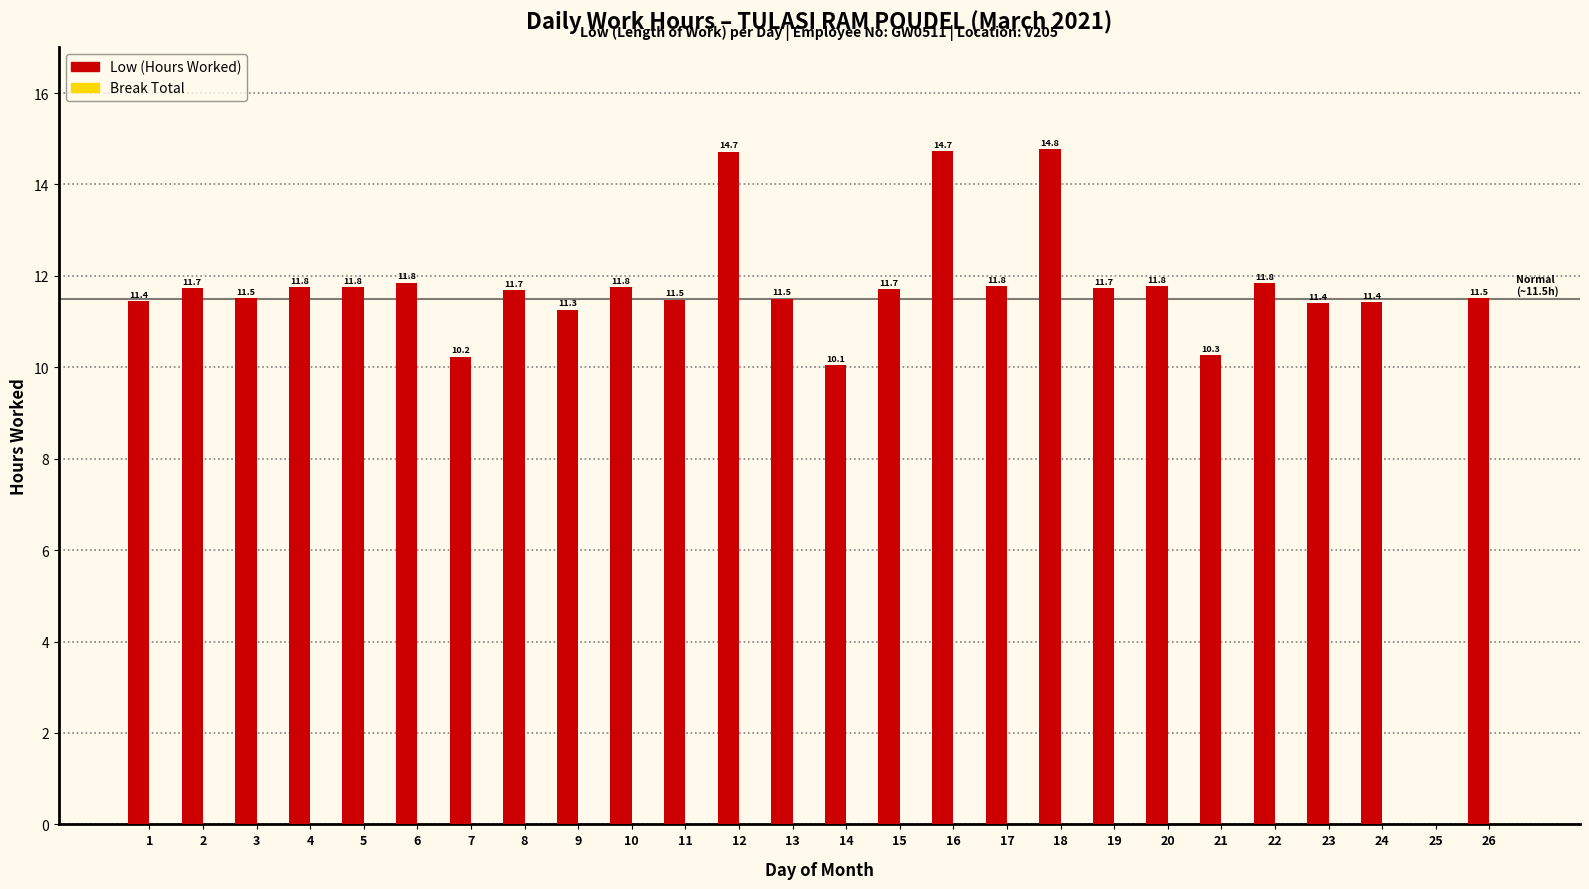

The chart shows a value of 14.7 at 12. True or false?

True